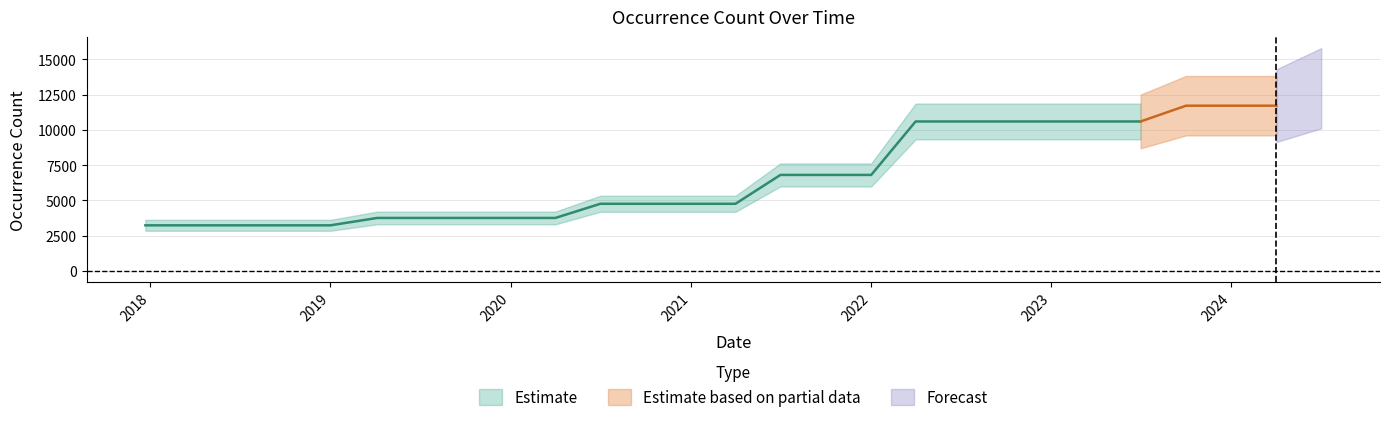

What is the smallest value displayed?

3226